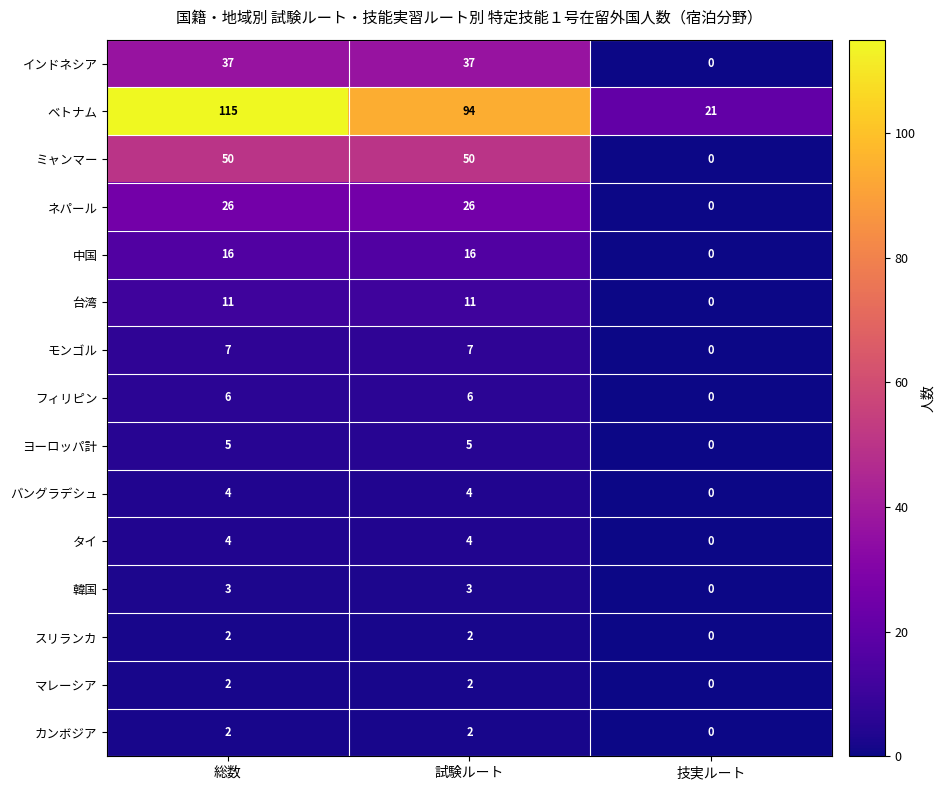

At which label is ヨーロッパ計 closest to 2?

技実ルート